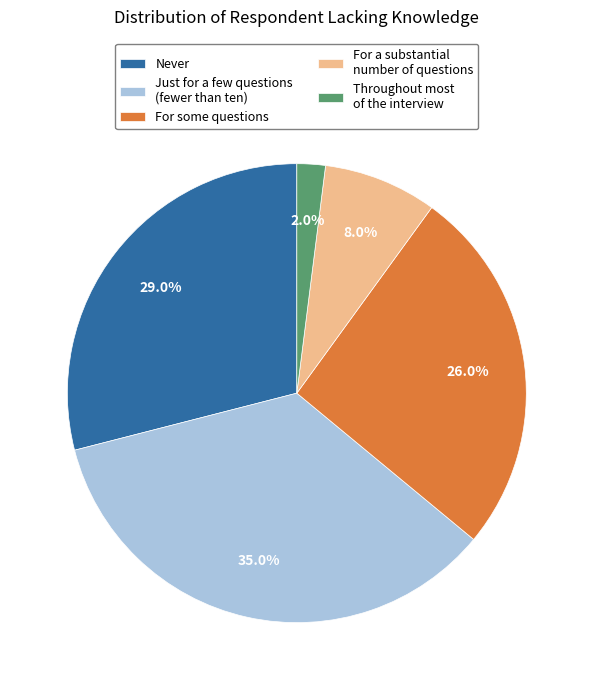

Does any single category account for the majority?

No